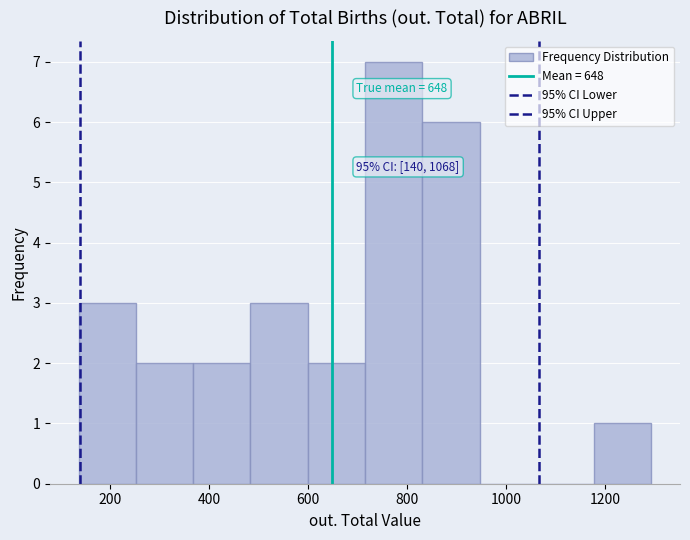

Which range on the x-axis has the tallest bar?

720 to 840